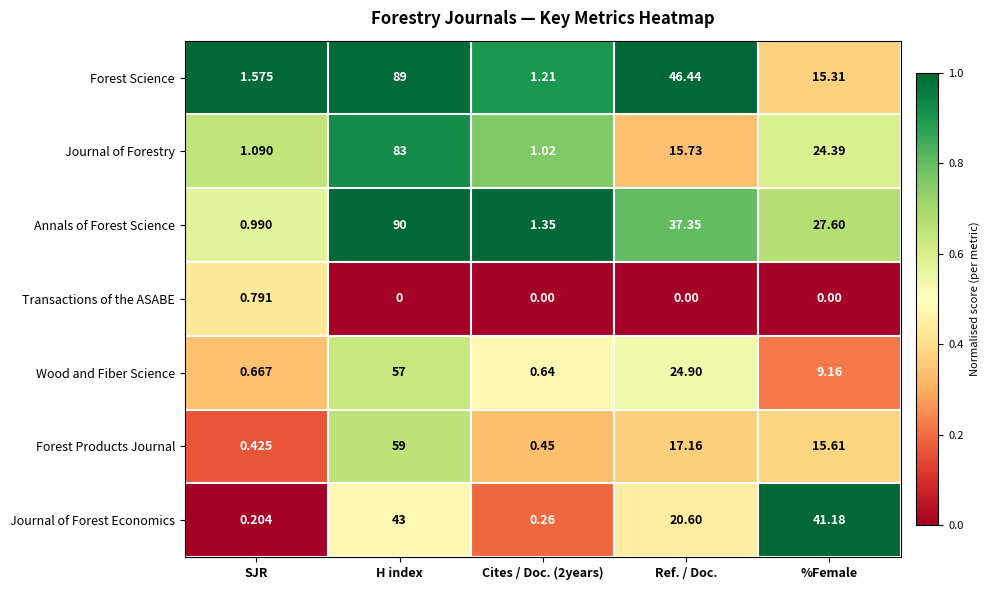

At which label does Wood and Fiber Science first exceed 9?

H index